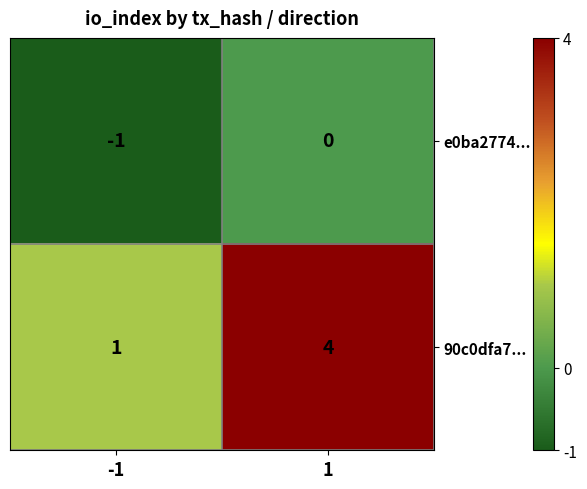

Which series has the largest range (max minus min)?

90c0dfa7...